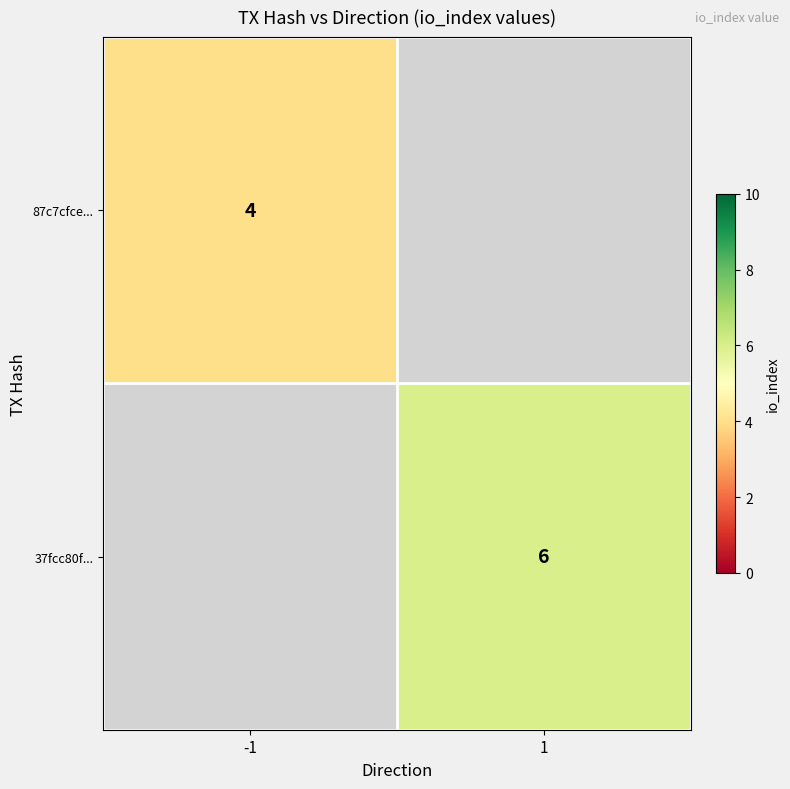

The 87c7cfce... series shows 4 at -1. True or false?

True